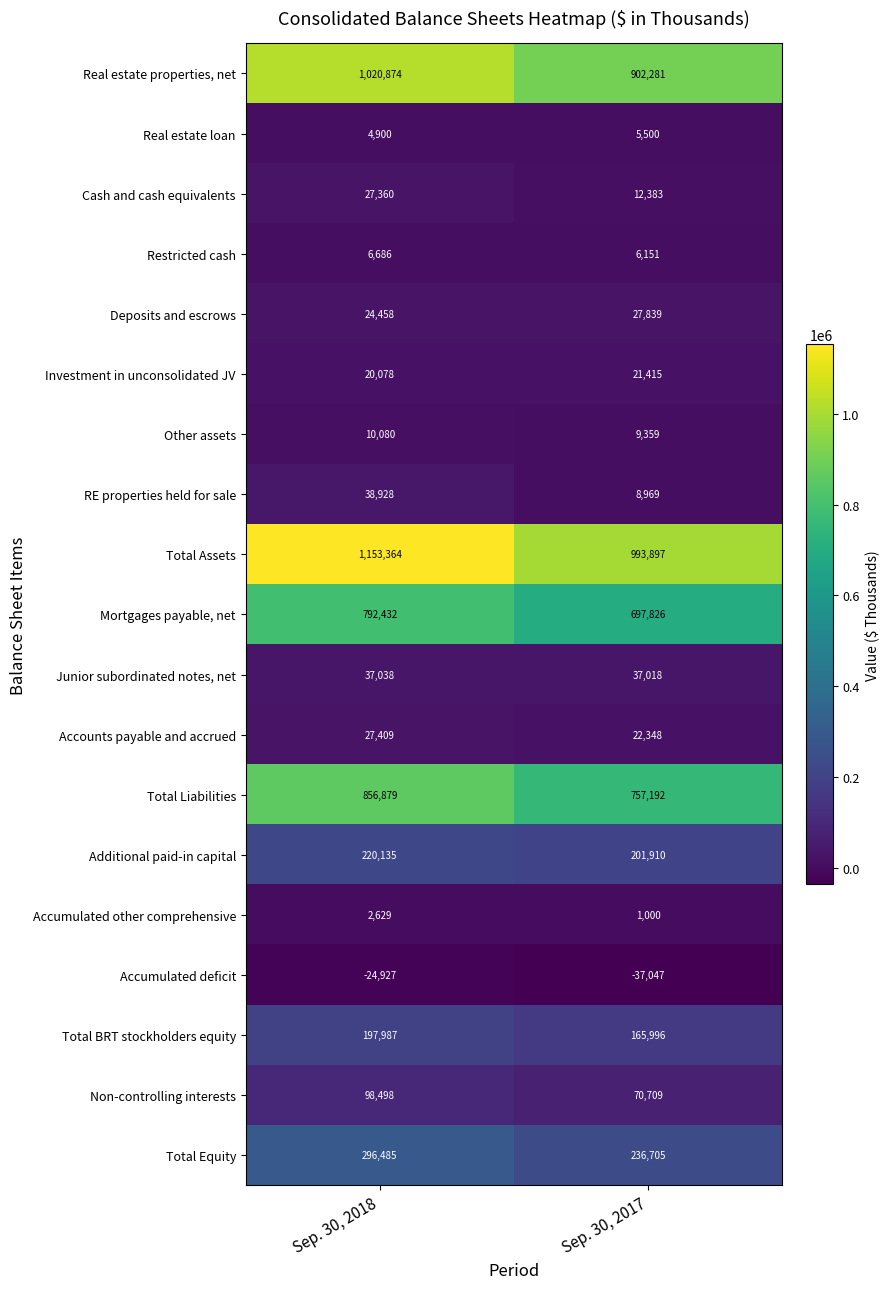

Read the Total BRT stockholders equity value at Sep. 30, 2017, to the nearest 10.

166000